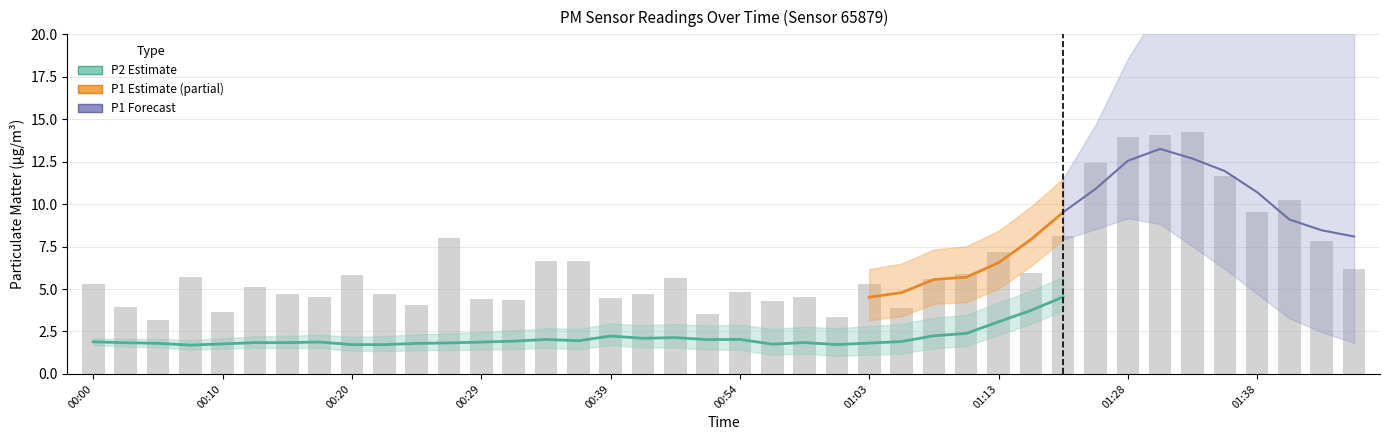

The chart shows a value of 3.0 at 00:20. True or false?

False